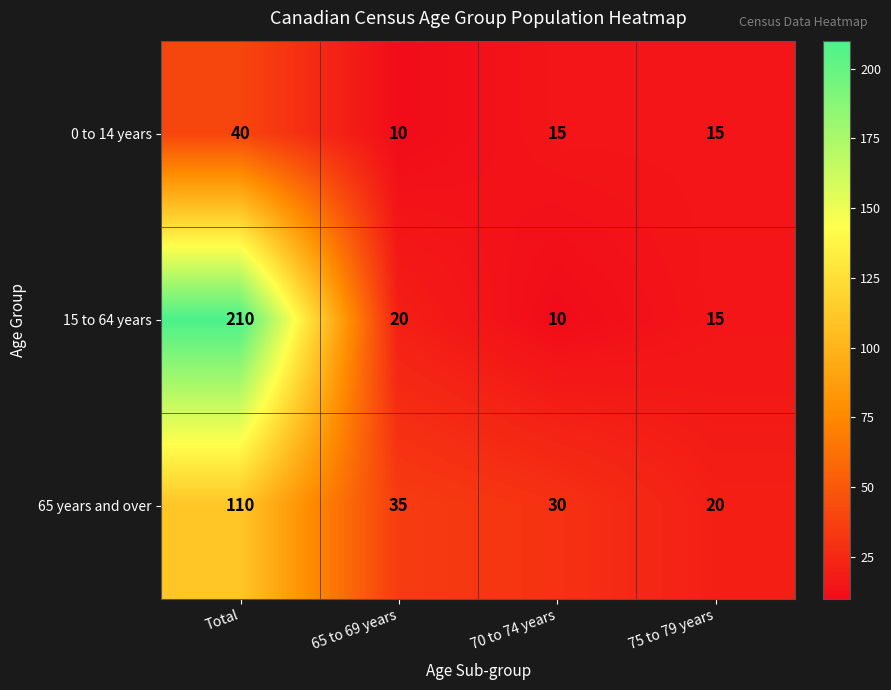

Is it true that 65 years and over equals 110 at Total?

True